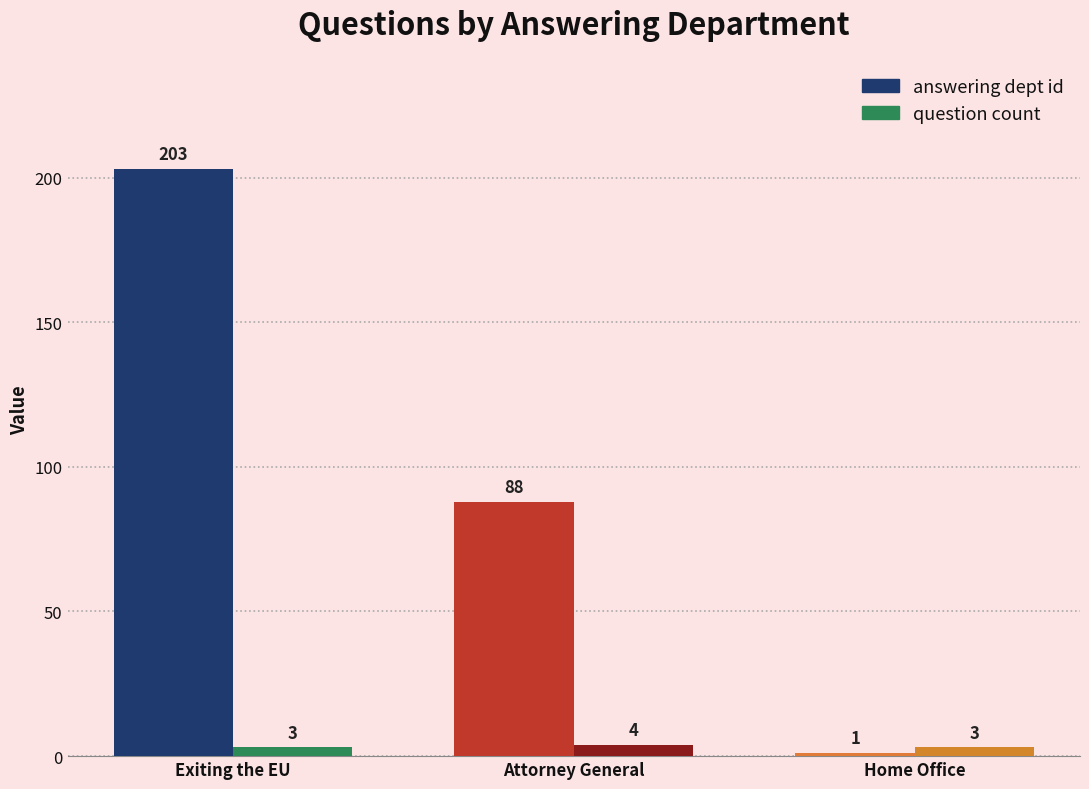

At how many categories does at least one series exceed 87?

2